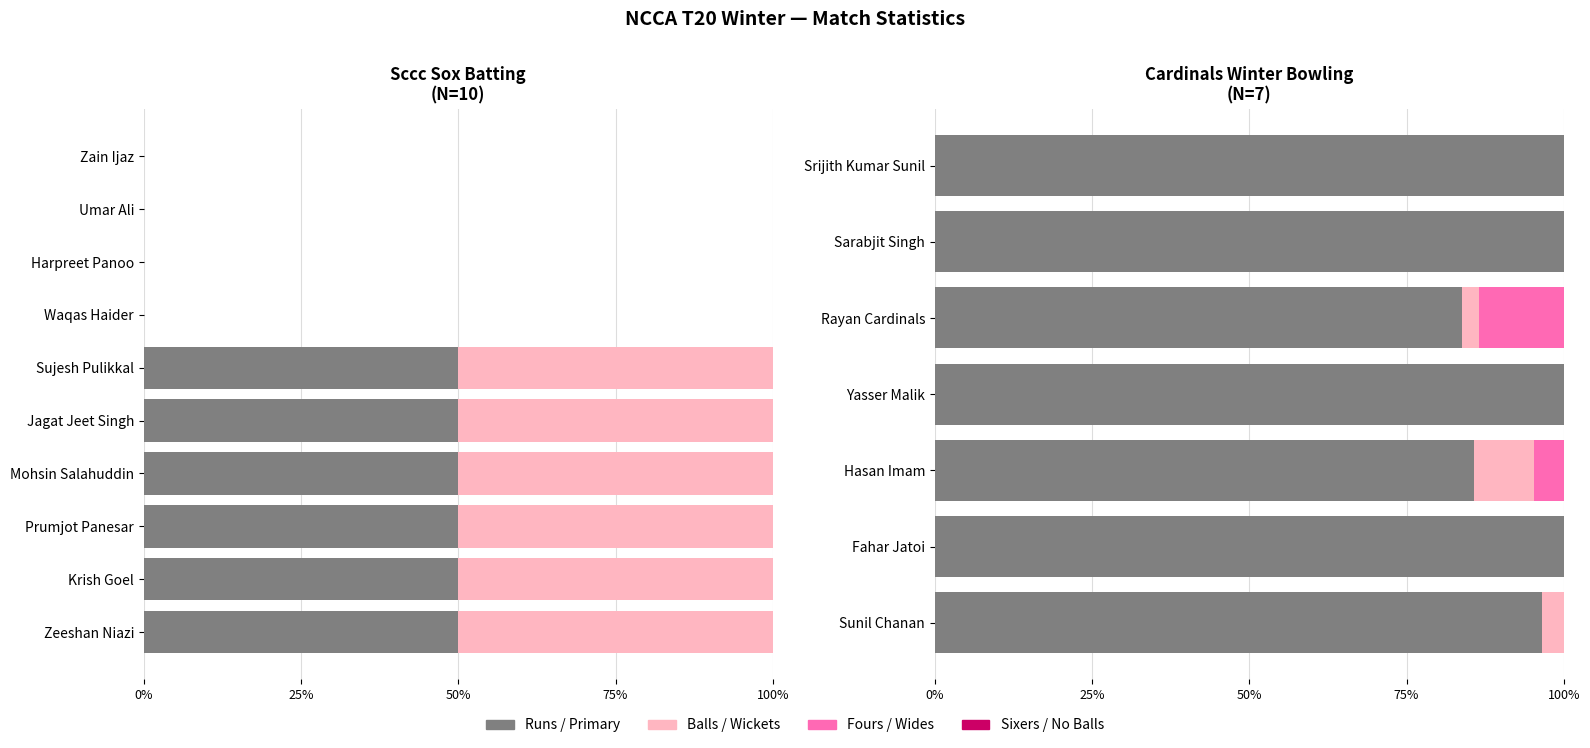

Between Harpreet Panoo and Umar Ali, which series saw the biggest shift?

Runs